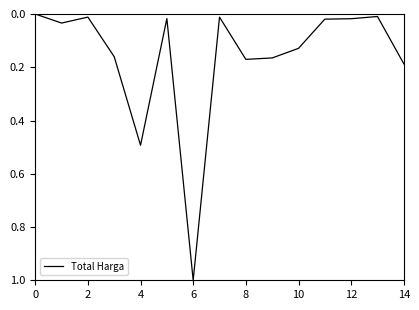

What is the maximum value shown in the chart?

1.0